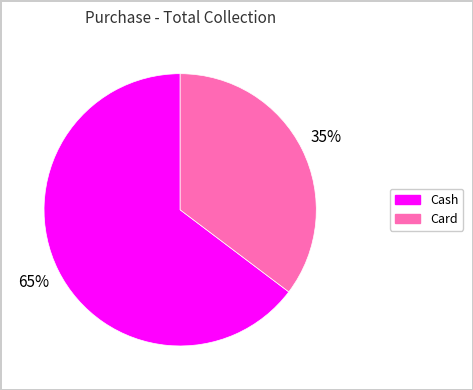

To the nearest percent, what is the average slice percentage?

50%